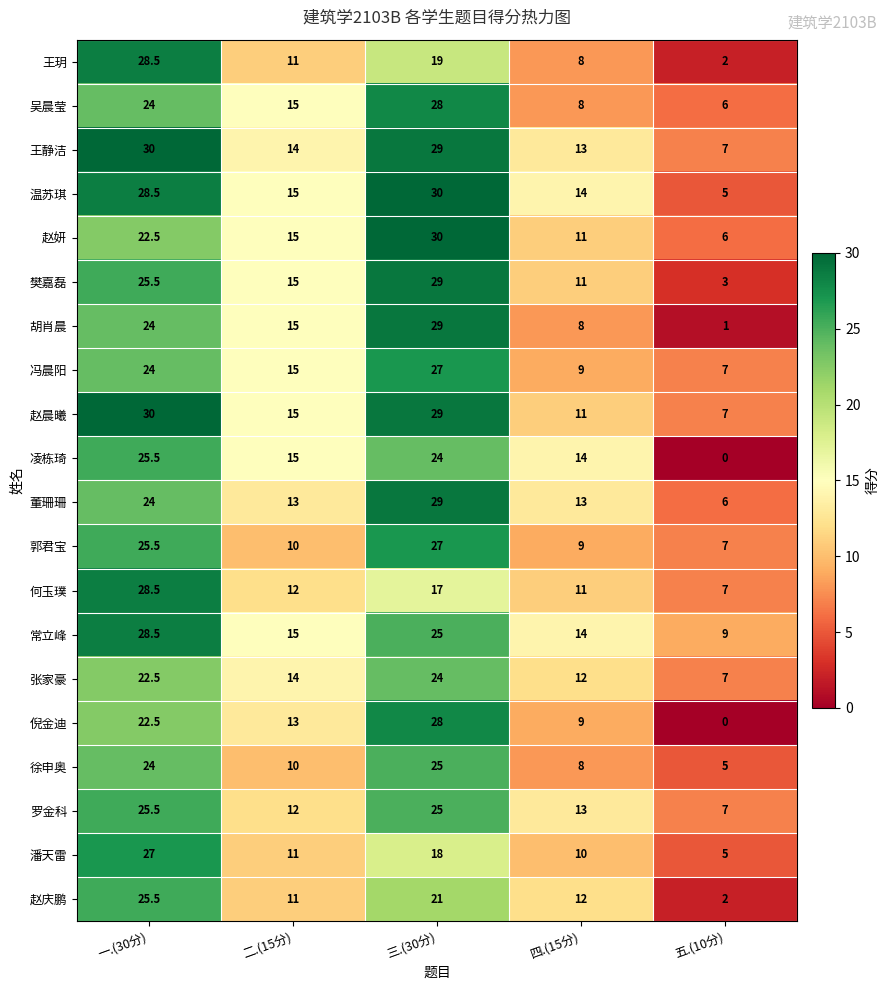

Count the number of categories in the chart.

5